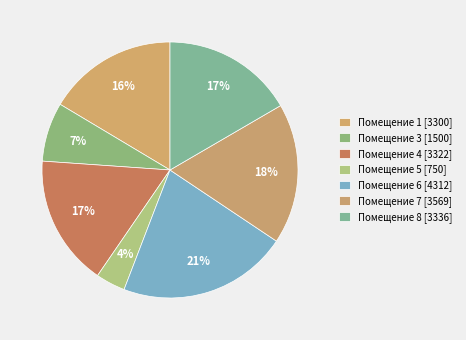

What is the largest slice in the pie chart?

6